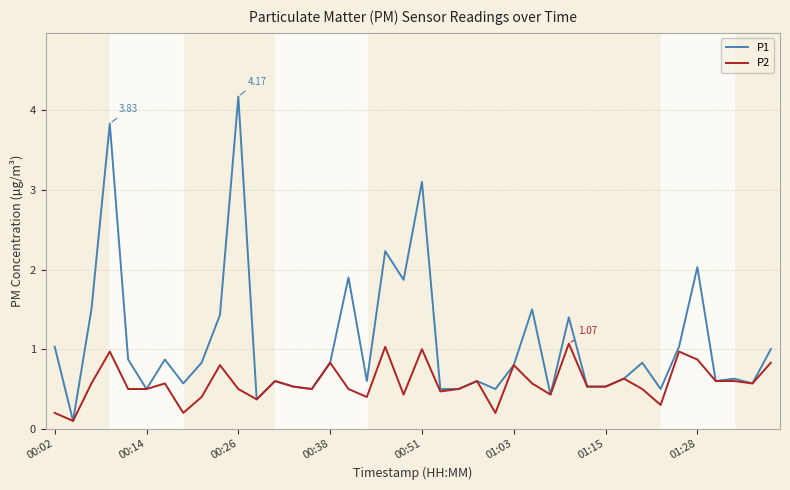

Which series has the widest spread of values?

P1